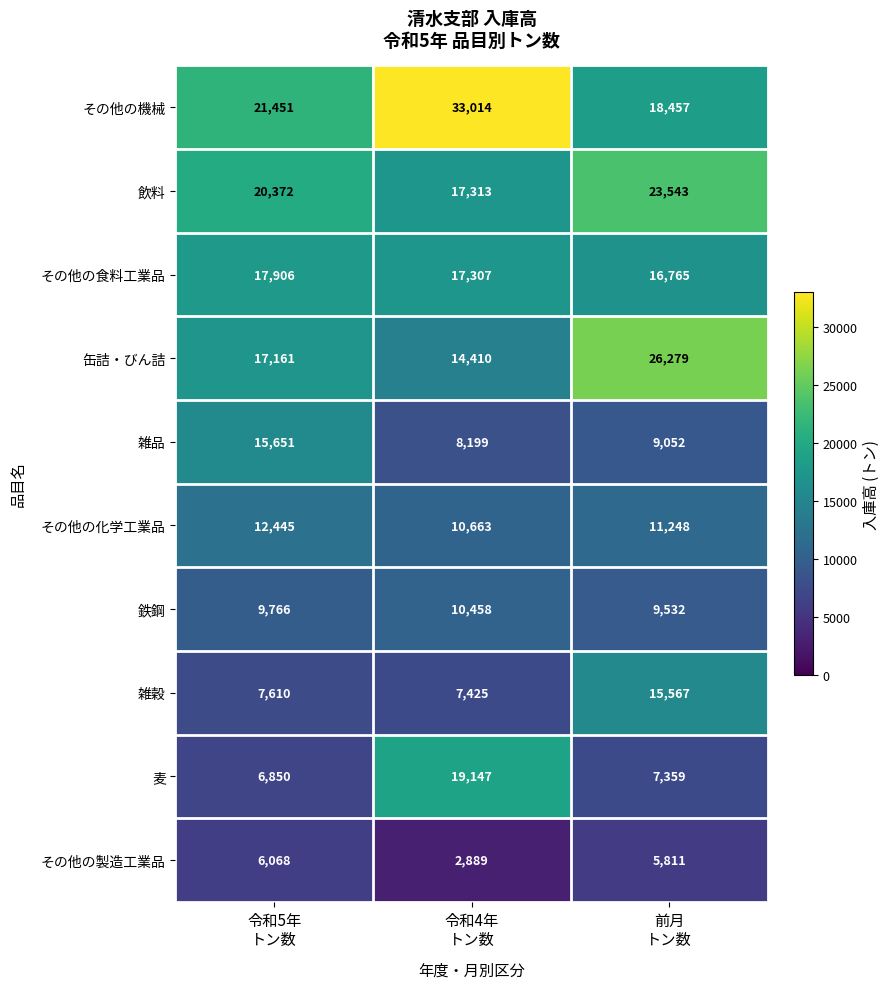

Rank the series by their maximum value, from highest to lowest.

その他の機械, 缶詰・びん詰, 飲料, 麦, その他の食料工業品, 雑品, 雑穀, その他の化学工業品, 鉄鋼, その他の製造工業品